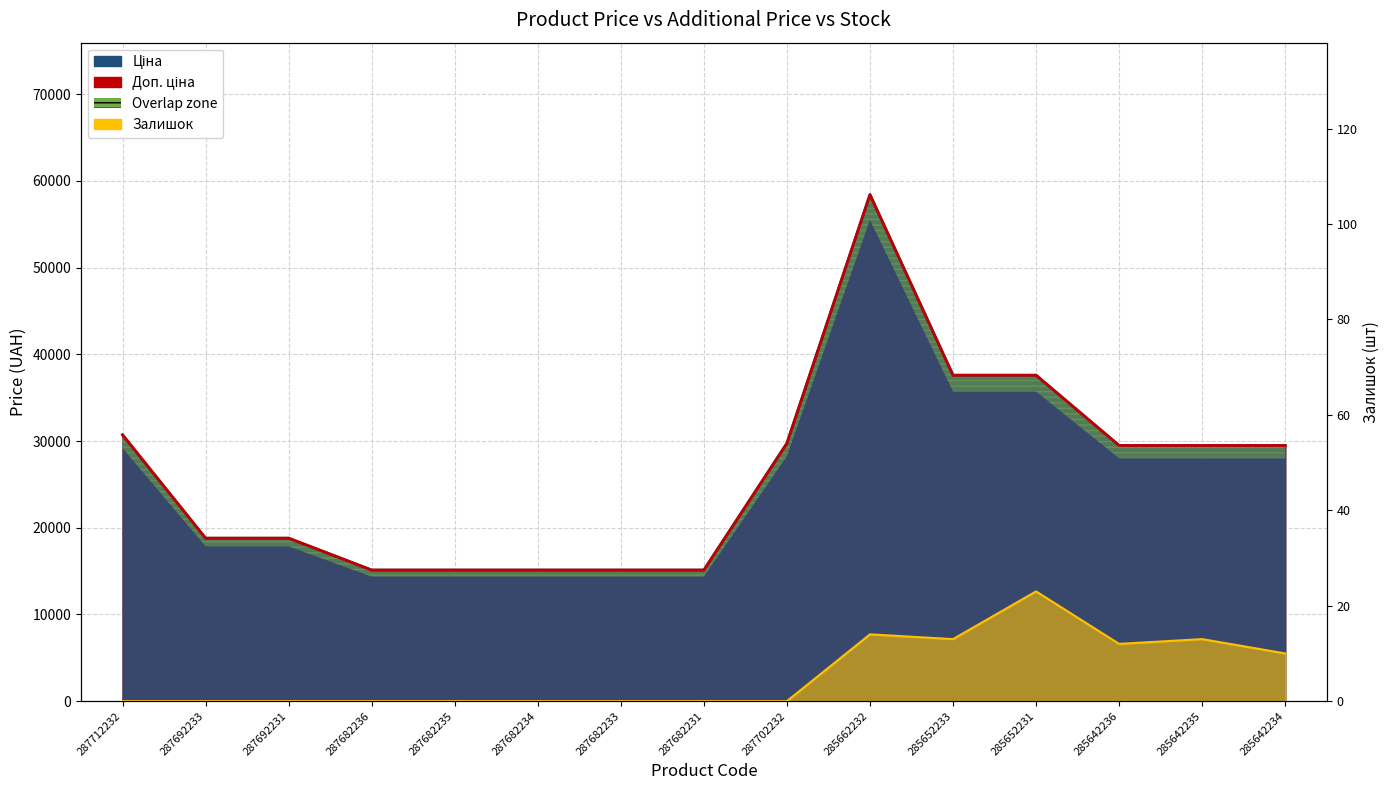

Which category has the lowest value in the Ціна series?

287682236